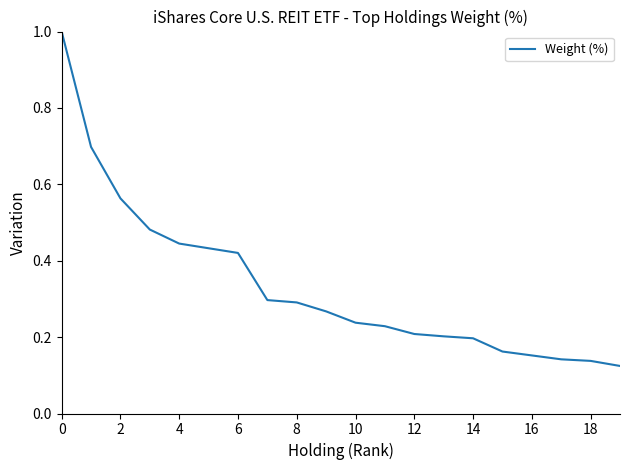

What is the difference between the maximum and minimum values?

0.9